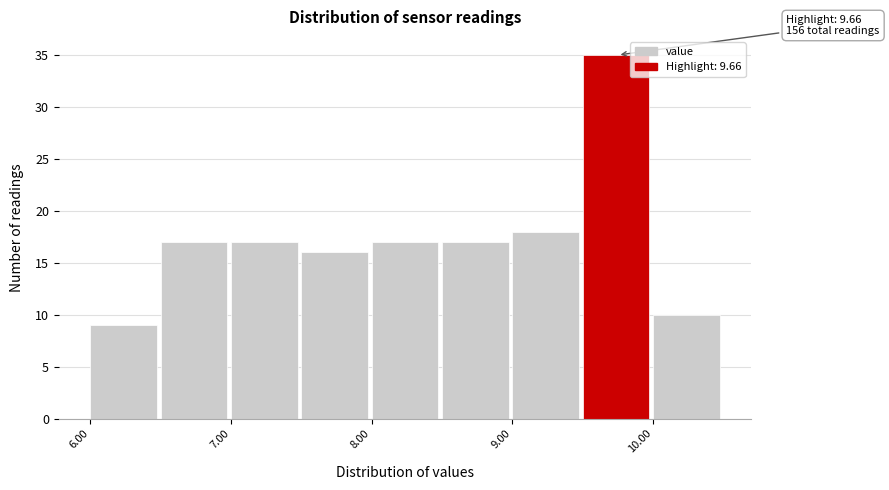

Over which range of the x-axis is the bar tallest?

9.5 to 10.0